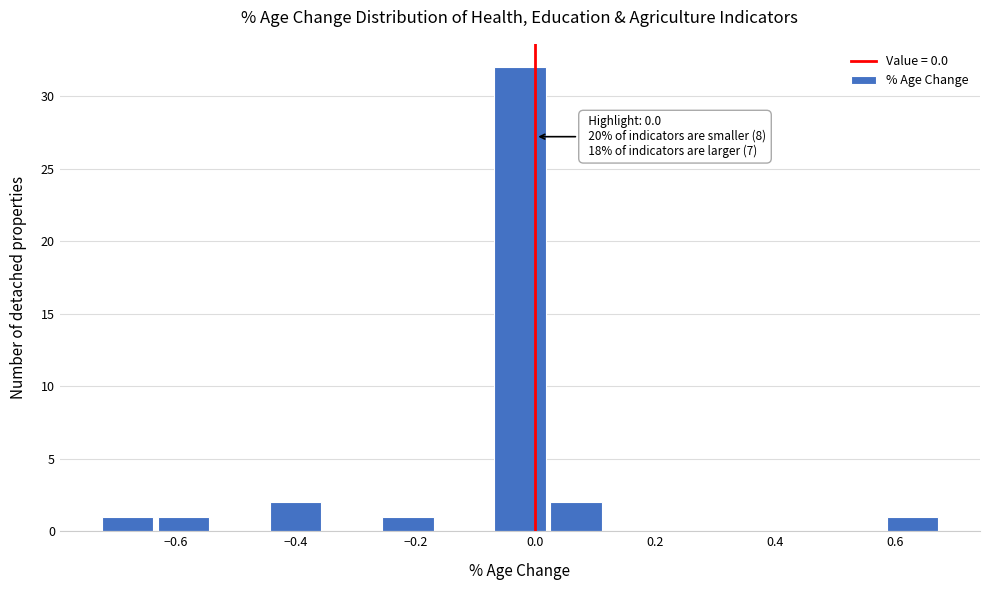

Which range on the x-axis has the tallest bar?

-0.08 to 0.02